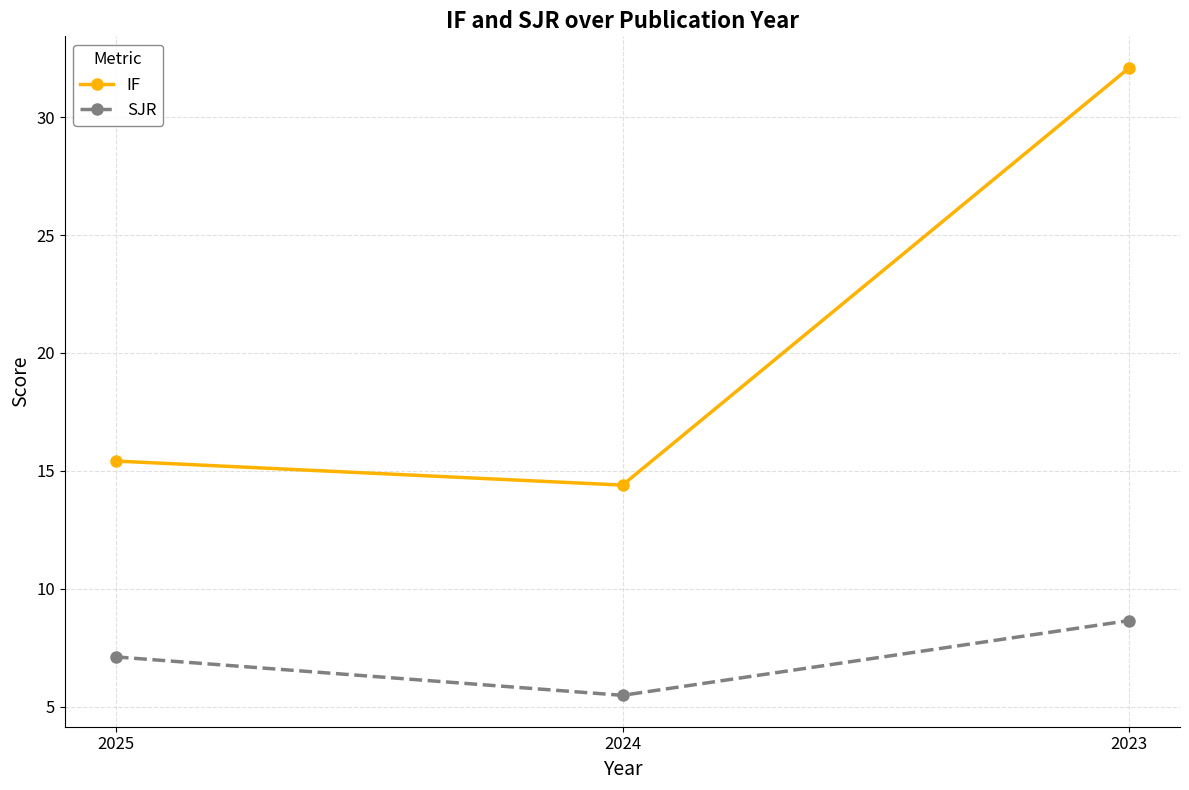

List the labels in order of SJR value, largest first.

2023, 2025, 2024